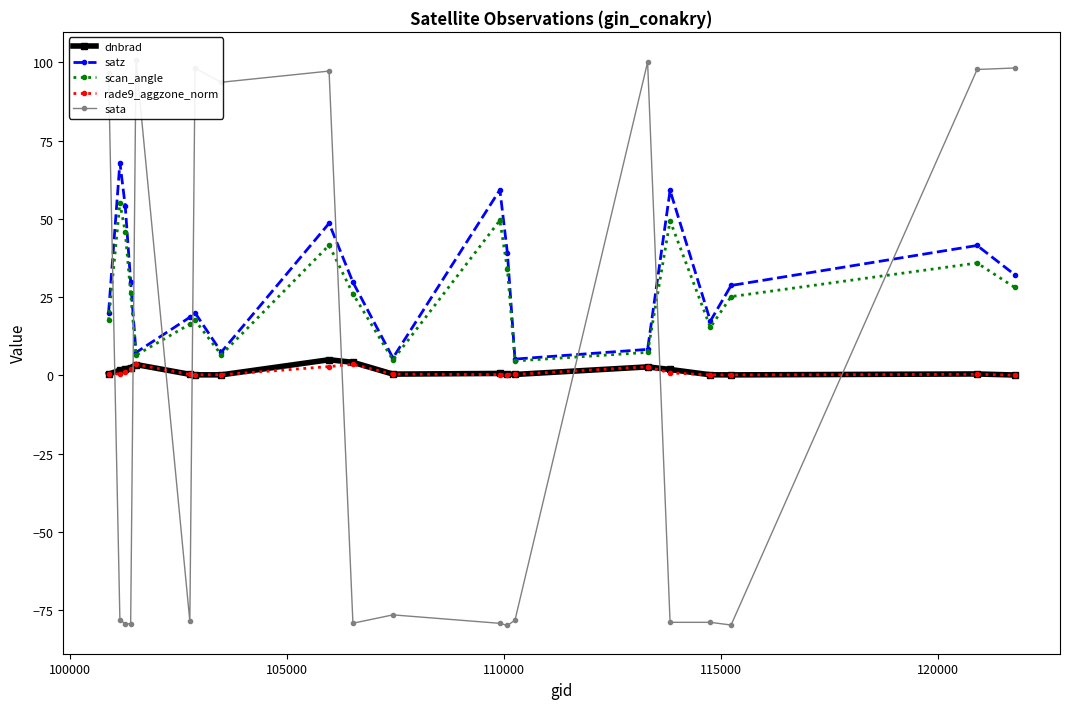

Reading left to right, transcribe all the data shown in this chart.

dnbrad: 0.4	1.7	2.1	2.5	3.5	0.4	0.2	0.2	5.0	4.2	0.4	0.7	0.5	0.3	2.7	1.9	0.2	0.2	0.5	0.2
satz: 20.1	68.0	54.1	29.9	7.3	18.6	20.0	7.5	48.6	29.8	5.6	59.3	39.2	5.2	8.3	59.1	17.4	28.7	41.5	32.2
scan_angle: 17.7	55.1	45.8	26.2	6.5	16.4	17.6	6.6	41.6	26.1	5.0	49.5	34.0	4.6	7.4	49.4	15.3	25.2	35.9	28.1
rade9_aggzone_norm: 0.4	0.5	1.1	2.1	3.5	0.3	0.2	0.2	2.8	3.6	0.4	0.3	0.3	0.3	2.8	0.8	0.2	0.2	0.4	0.1
sata: 96.5	-78.1	-79.2	-79.3	100.7	-78.5	98.1	93.6	97.2	-79.1	-76.4	-79.1	-79.8	-78.1	100.1	-78.8	-78.8	-79.7	97.7	98.2